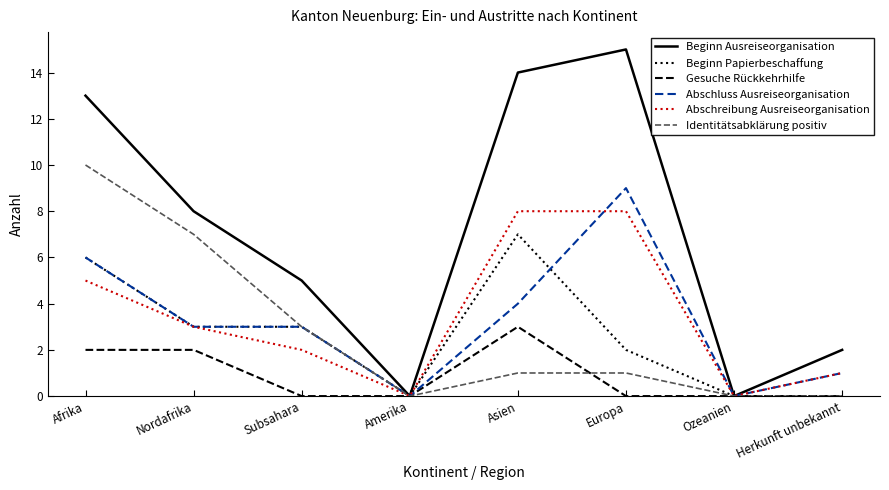

What position from the right is Nordafrika?

7